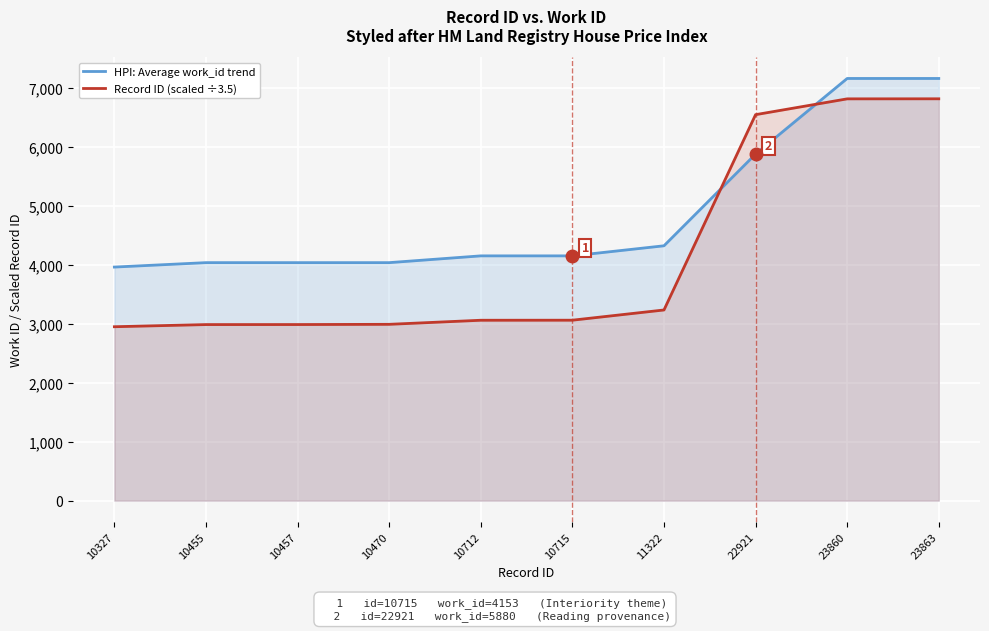

After their last crossing, which series has the higher values: Record ID (scaled ÷3.5) or HPI: Average work_id trend?

HPI: Average work_id trend